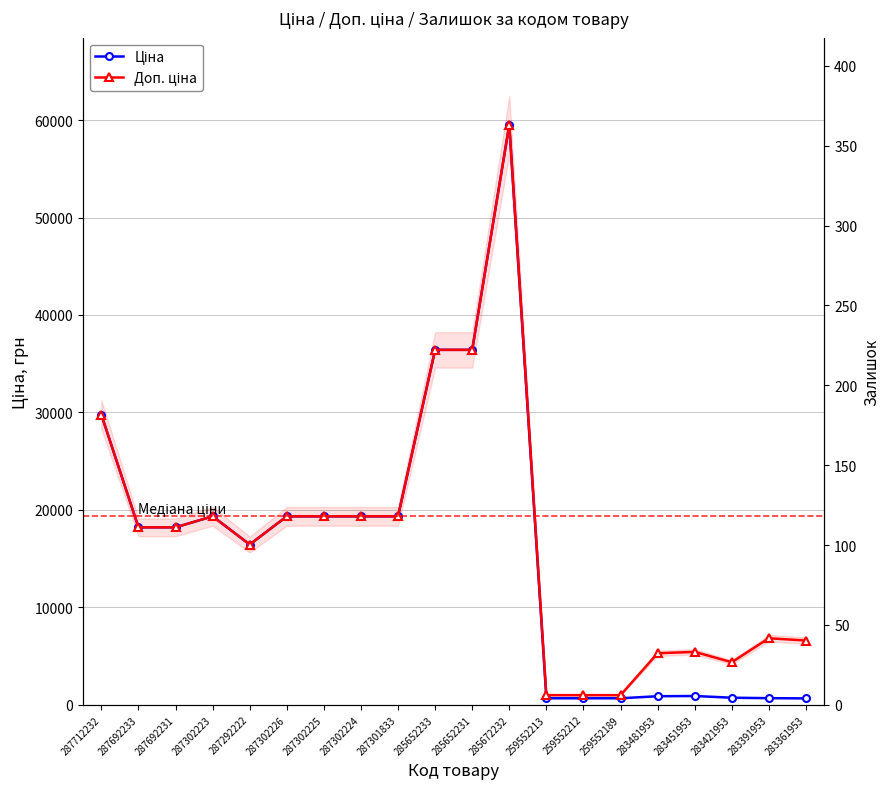

Which series changed the most between 259552212 and 259552189?

Ціна